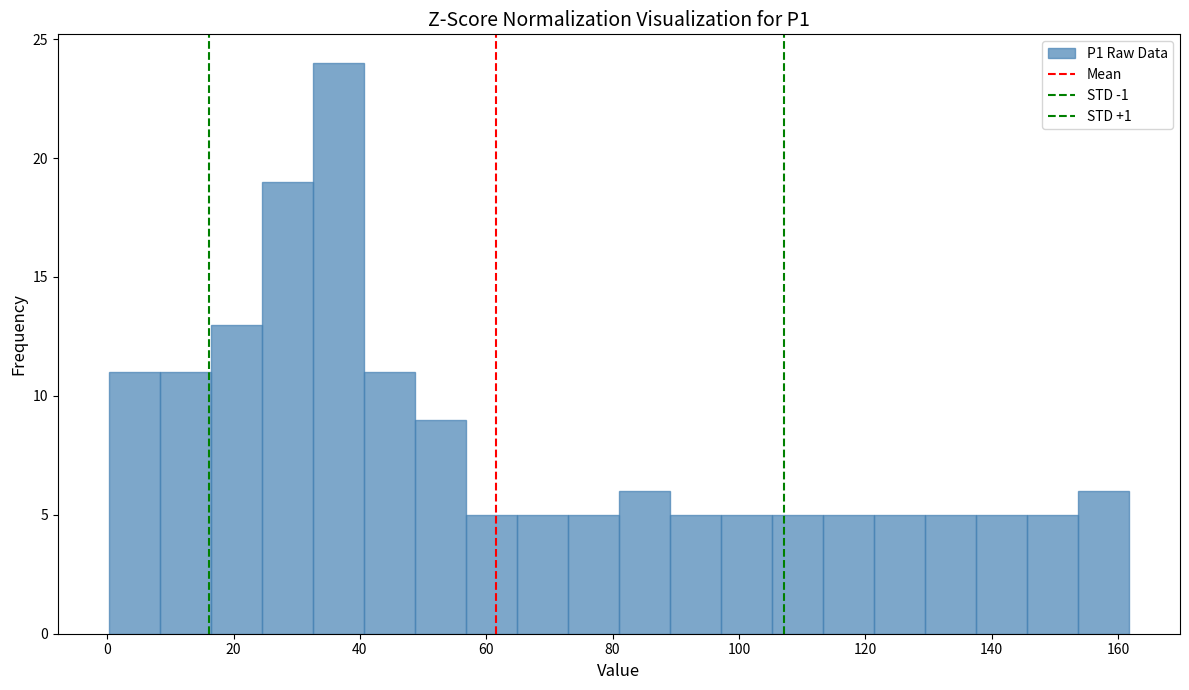

Reading left to right, transcribe this chart: for each bar, give the range it covers on the x-axis and its height. Neither the bar edges nor the heights are printed on the chart, so give them approximately, as read against the axes.

0 to 8: 11
8 to 16: 11
16 to 24: 13
24 to 32: 19
32 to 40: 24
40 to 48: 11
48 to 56: 9
56 to 64: 5
64 to 72: 5
72 to 82: 5
82 to 90: 6
90 to 98: 5
98 to 106: 5
106 to 114: 5
114 to 122: 5
122 to 130: 5
130 to 138: 5
138 to 146: 5
146 to 154: 5
154 to 162: 6